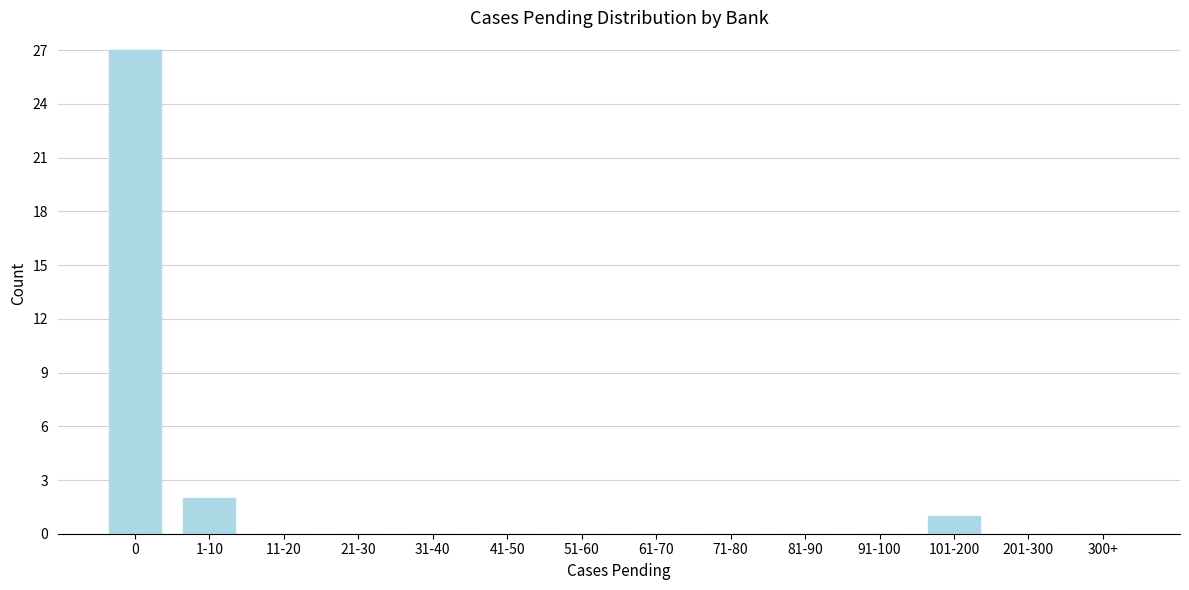

Reading left to right, what are all the values shown in this chart?

0=27	1-10=2	11-20=0	21-30=0	31-40=0	41-50=0	51-60=0	61-70=0	71-80=0	81-90=0	91-100=0	101-200=1	201-300=0	300+=0